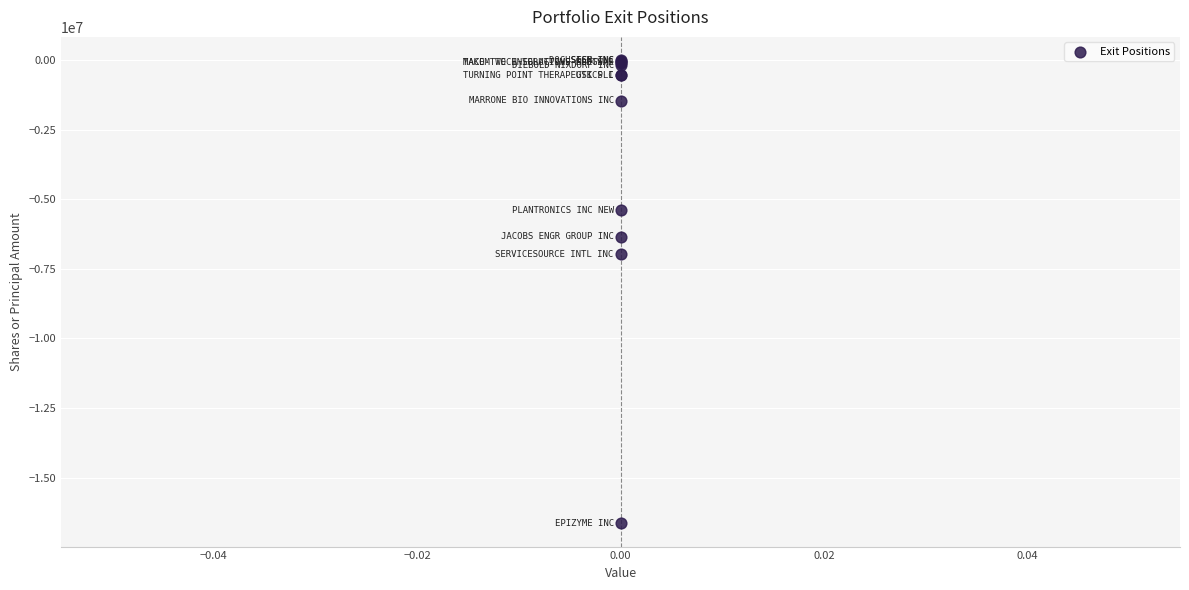

What Y value in the scatter plot is closest to -8323113?

-6968710